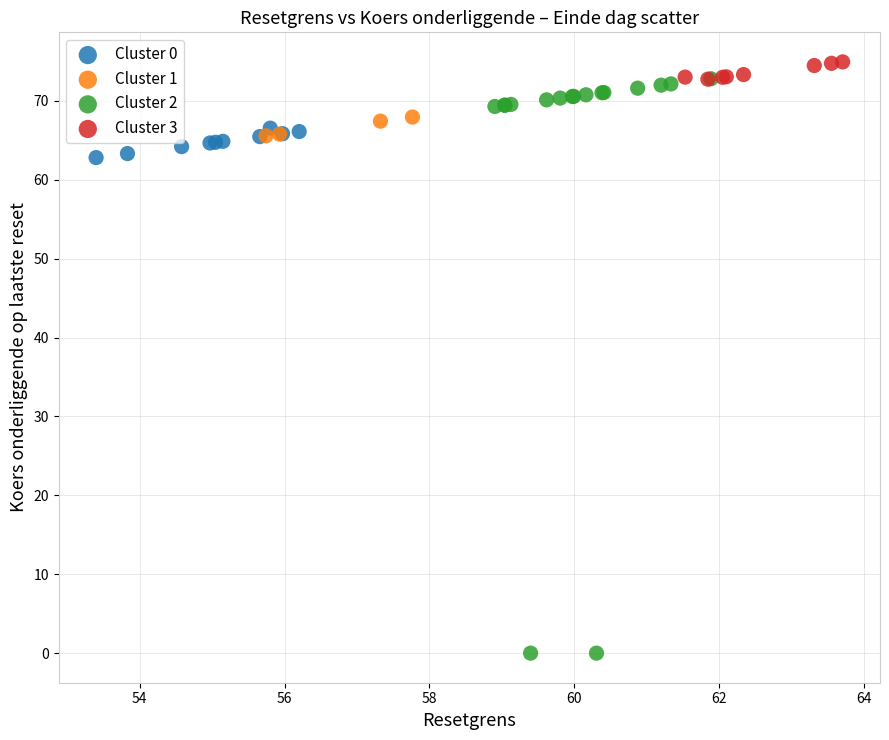

Which series reaches the minimum Y coordinate?

Cluster 2